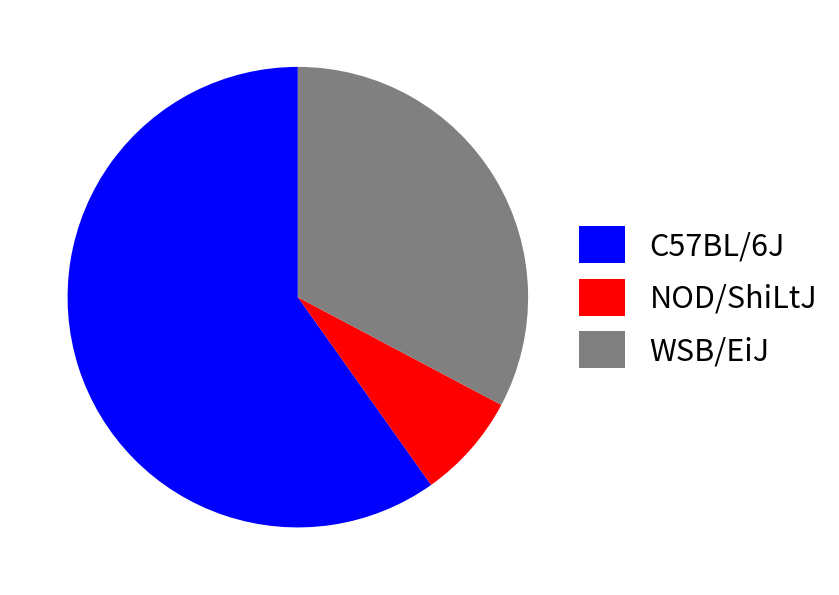

Does WSB/EiJ account for over 50% of the chart?

No